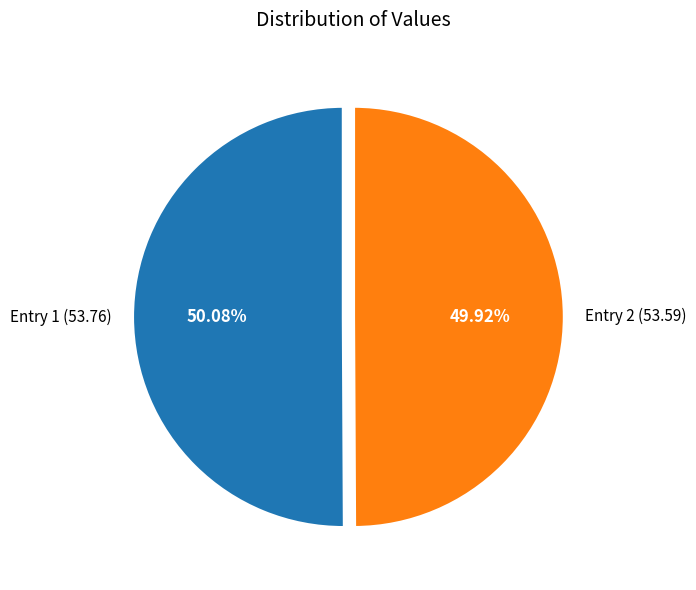

Approximately how many times larger is the value at Entry 1 (53.76) compared to Entry 2 (53.59)?

1.0